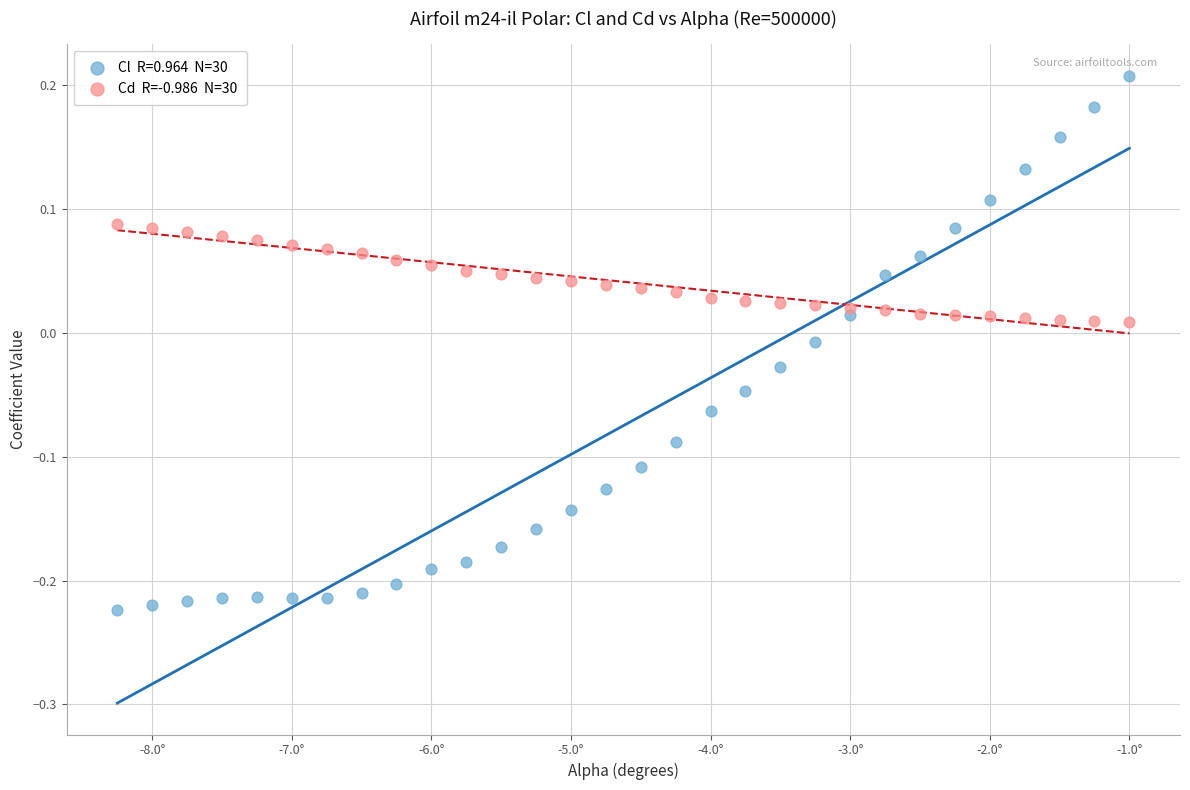

Across all data points, what is the range of X values (max minus min)?

7.2